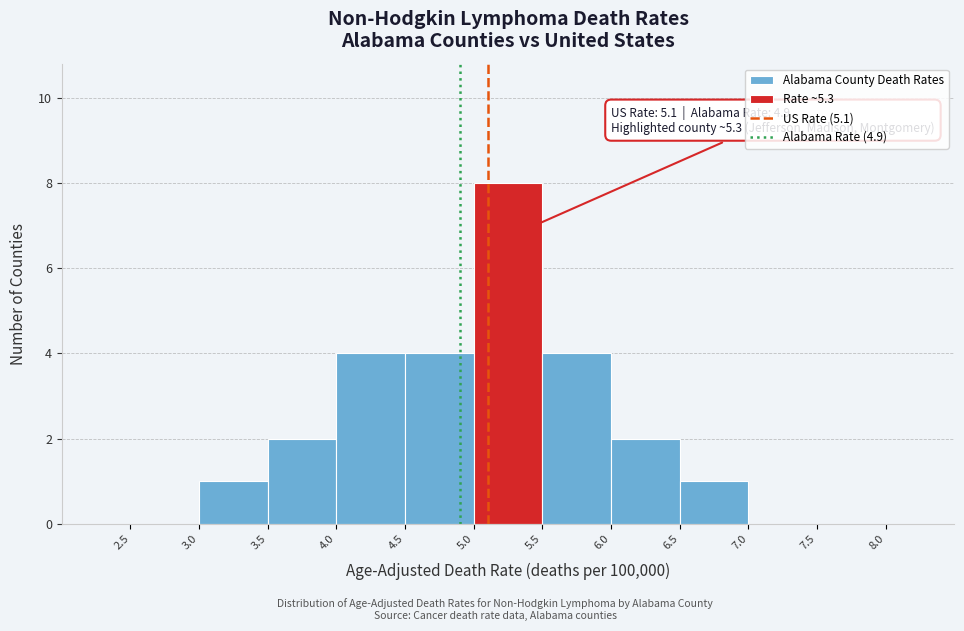

Which range on the x-axis has the tallest bar?

5.0 to 5.5